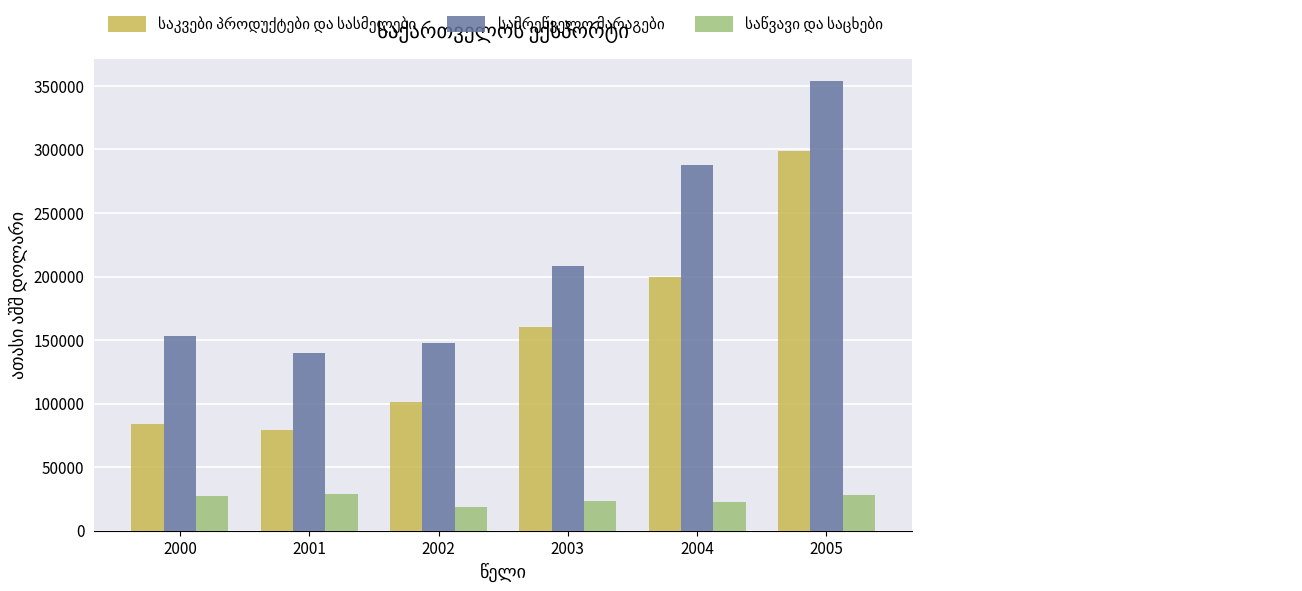

At which category is the sum across all series the highest?

2005